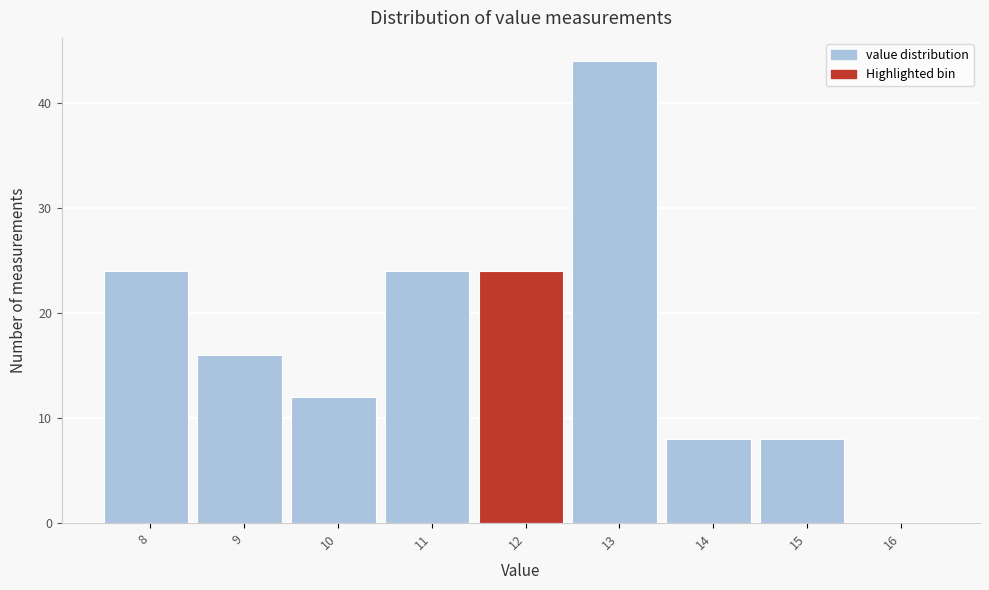

Reading left to right, list all the values displayed in this chart.

8=24	9=16	10=12	11=24	12=24	13=44	14=8	15=8	16=0